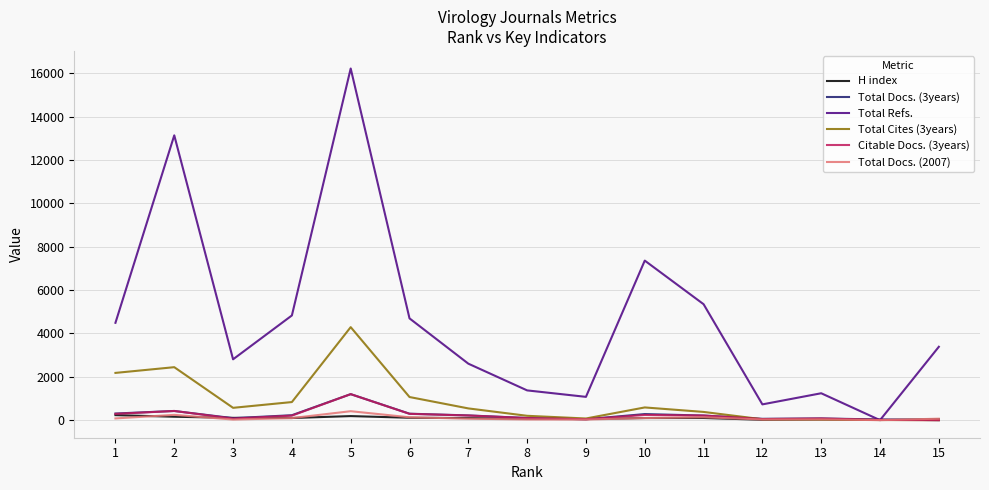

What are all the series names shown in the legend?

H index, Total Docs. (3years), Total Refs., Total Cites (3years), Citable Docs. (3years), Total Docs. (2007)